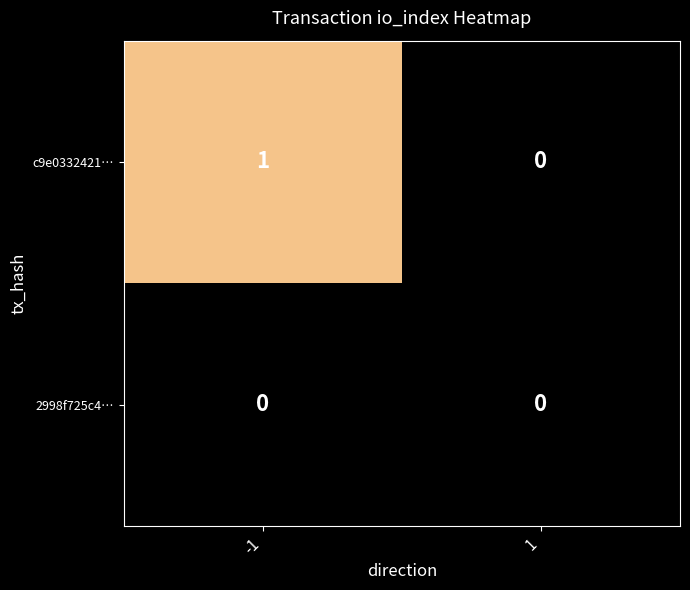

The value of c9e0332421… at -1 is 1. True or false?

True